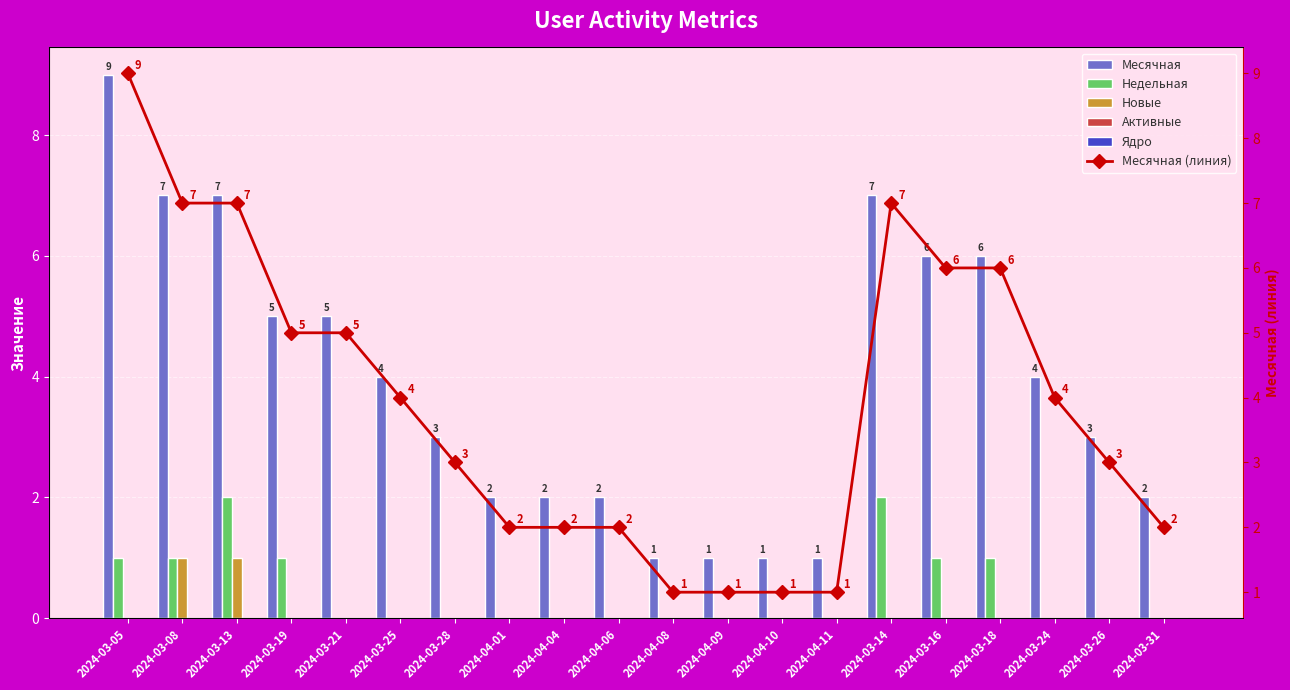

Between 2024-03-21 and 2024-04-09, which series saw the biggest shift?

Месячная